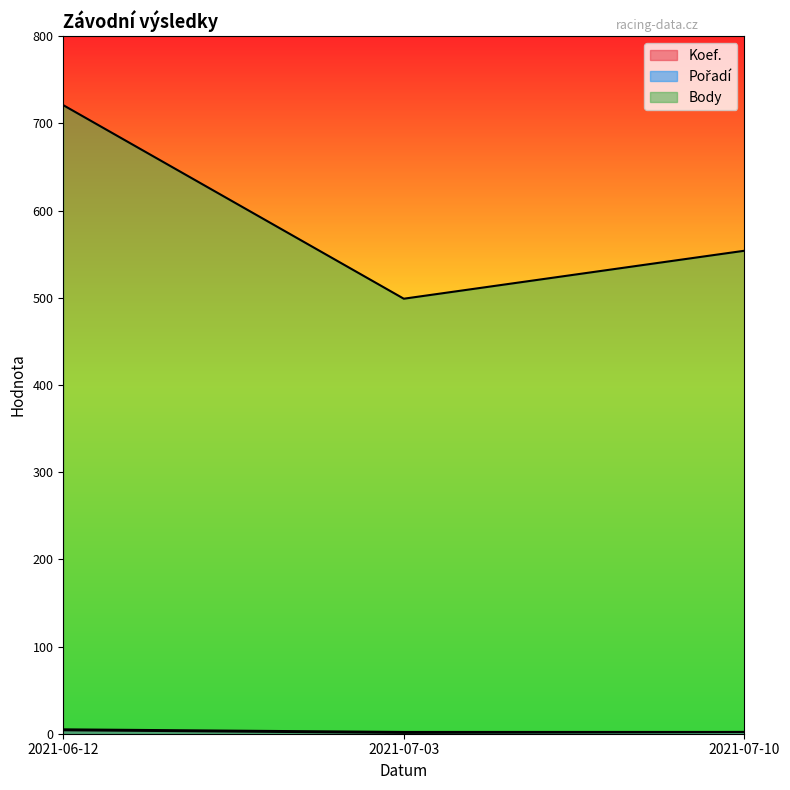

At which label does Koef. reach its peak?

2021-06-12